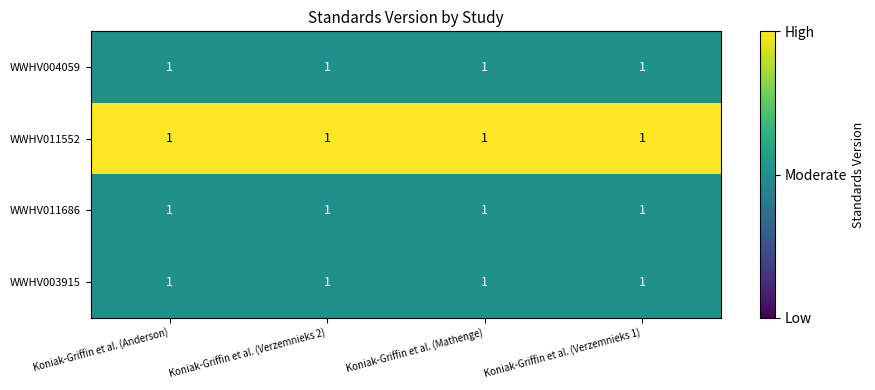

At which label does WWHV011552 reach its peak?

Koniak-Griffin et al. (Anderson)